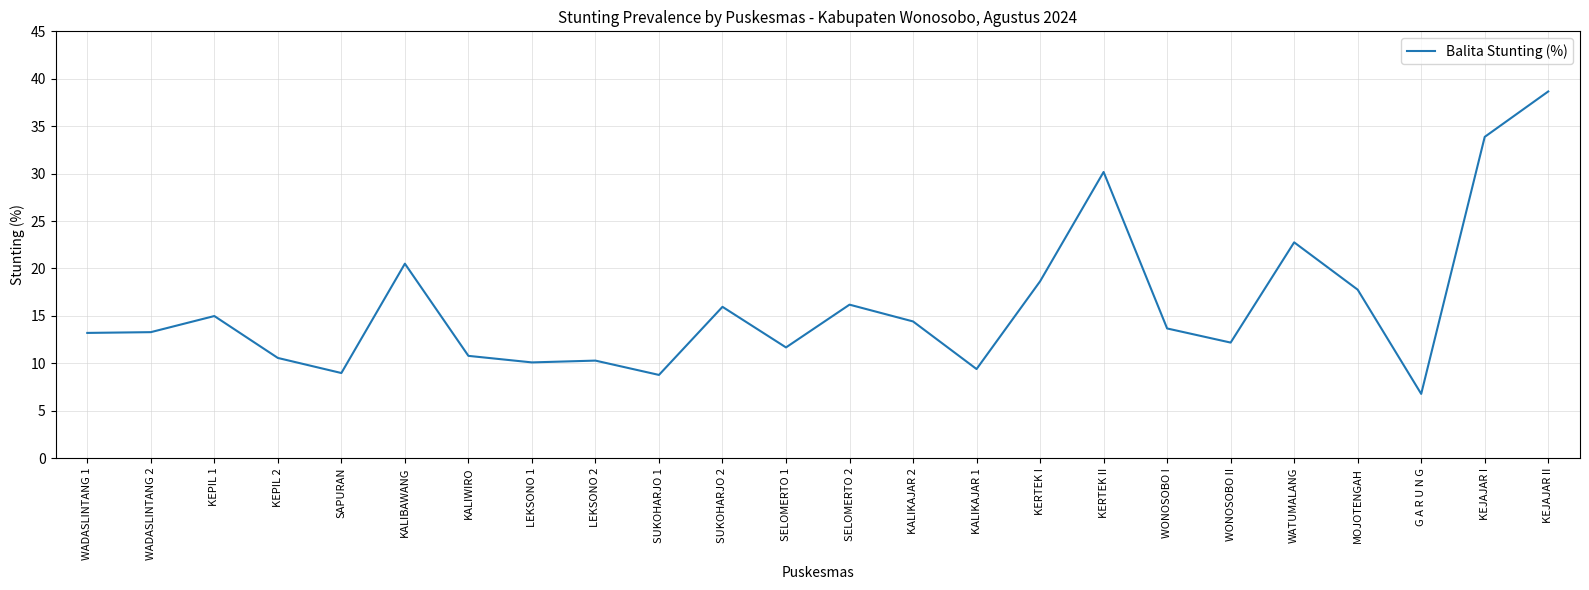

Which label corresponds to the largest value in the chart?

KEJAJAR II